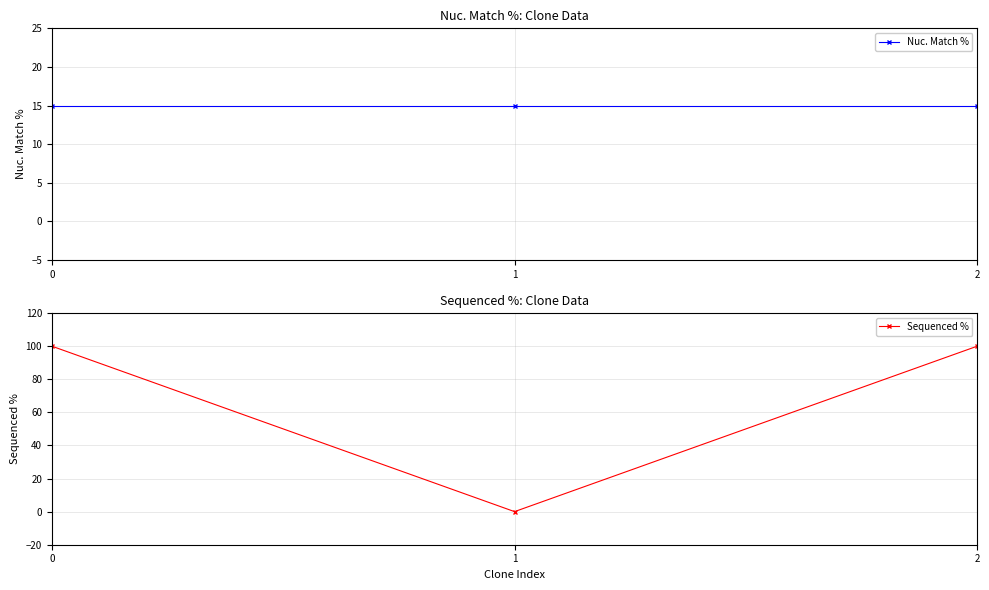

What is the value of the Nuc. Match % point at the 1st from the left?

15